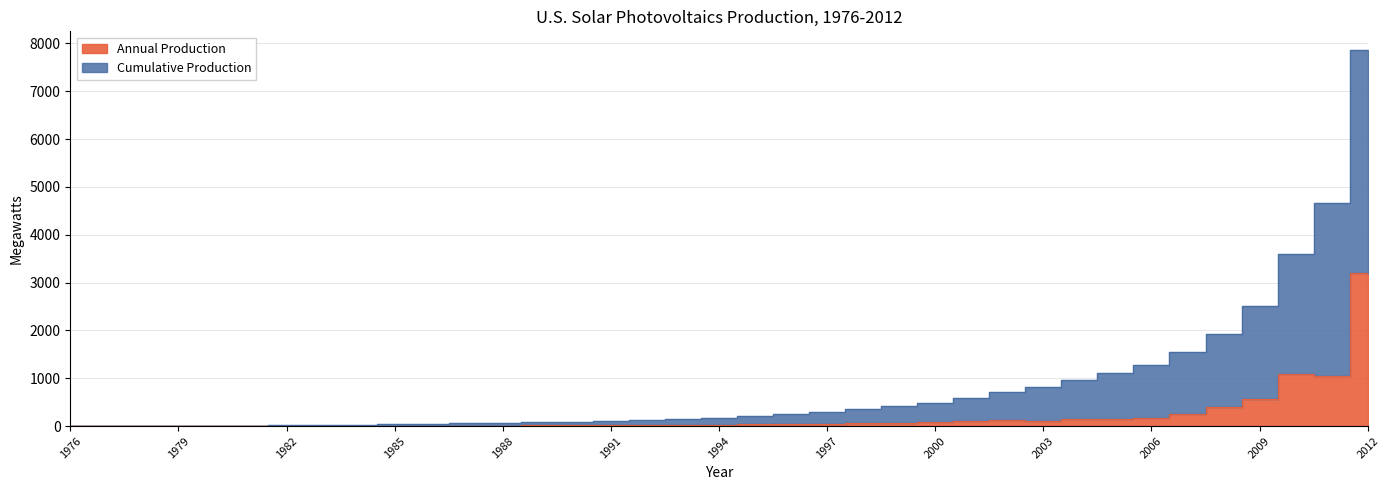

Is it true that Annual Production equals 37.2 at 1993?

False